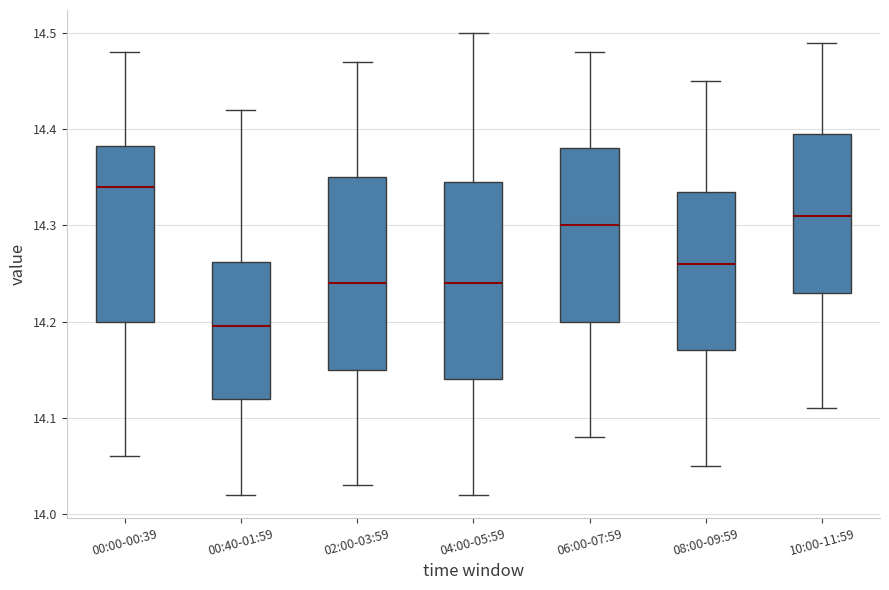

Which box's median line is the highest?

00:00-00:39